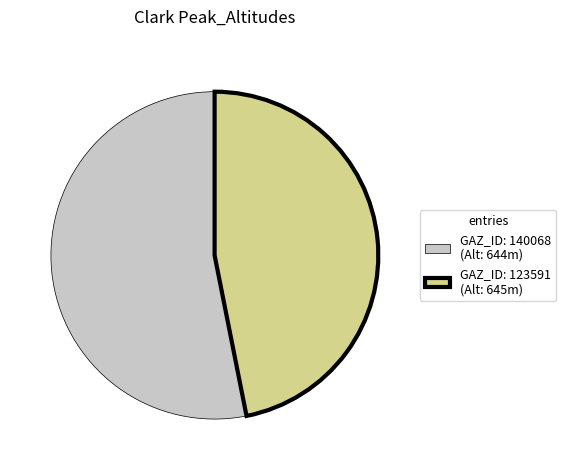

What is the smallest slice in the pie chart?

GAZ_ID: 123591 (Alt: 645m)